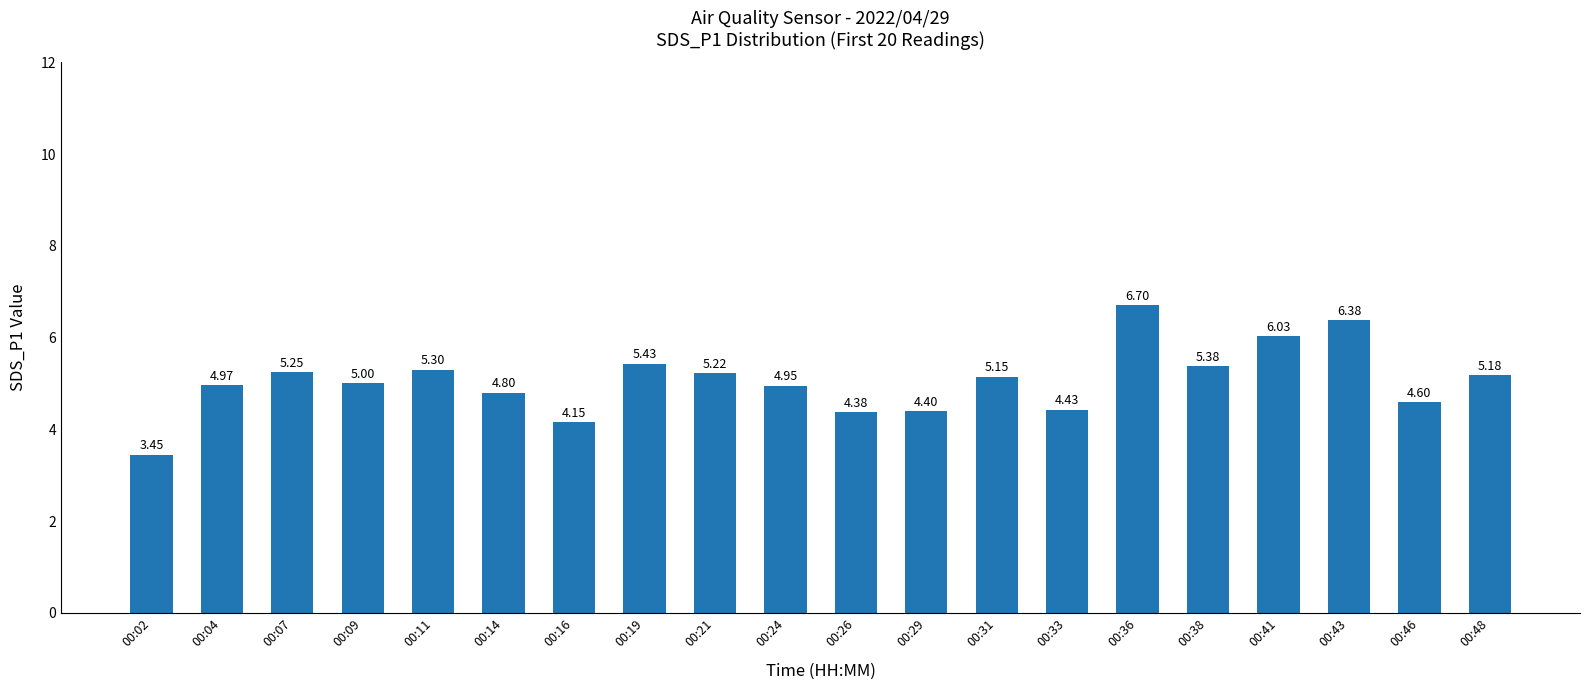

Which has a higher value, 00:04 or 00:36?

00:36